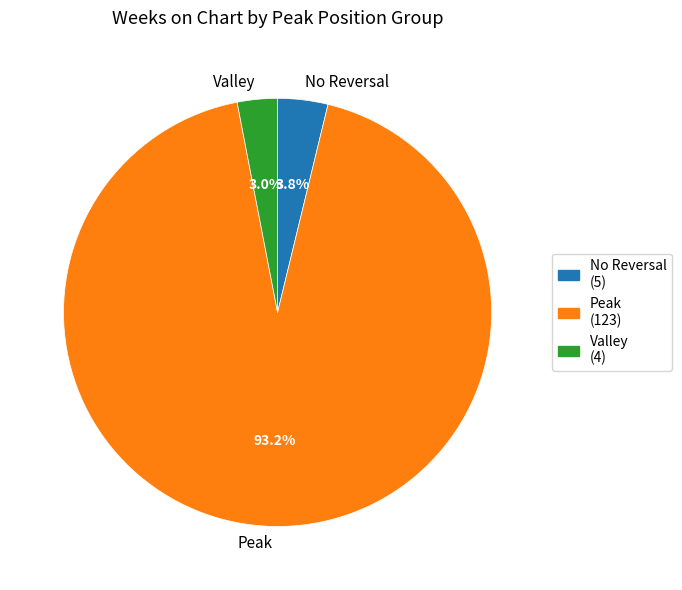

What portion of the pie excludes Peak?

6.8%